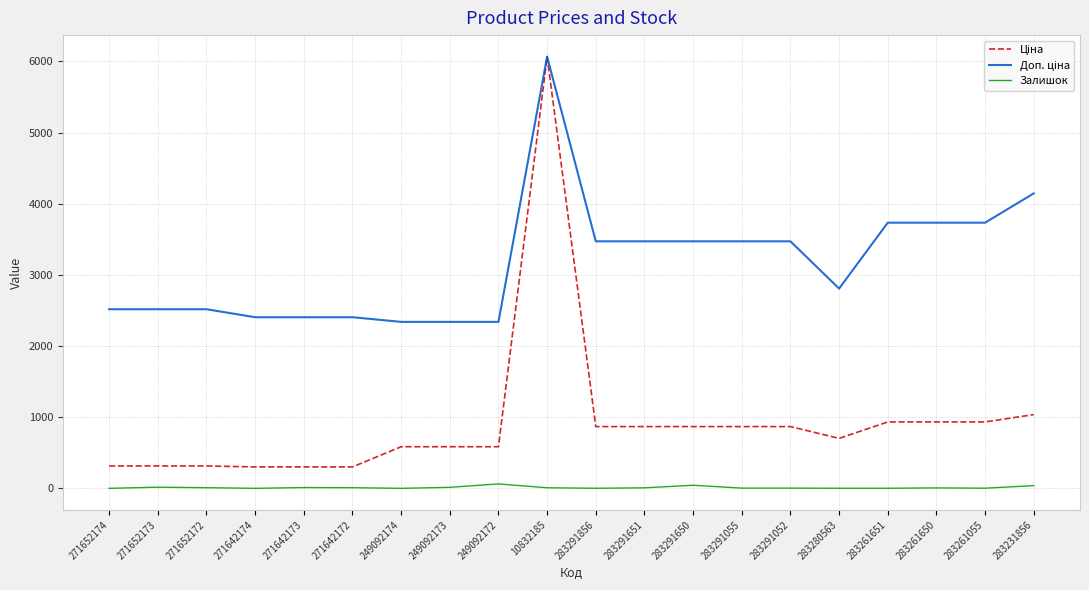

At which category is the sum across all series the highest?

10832185